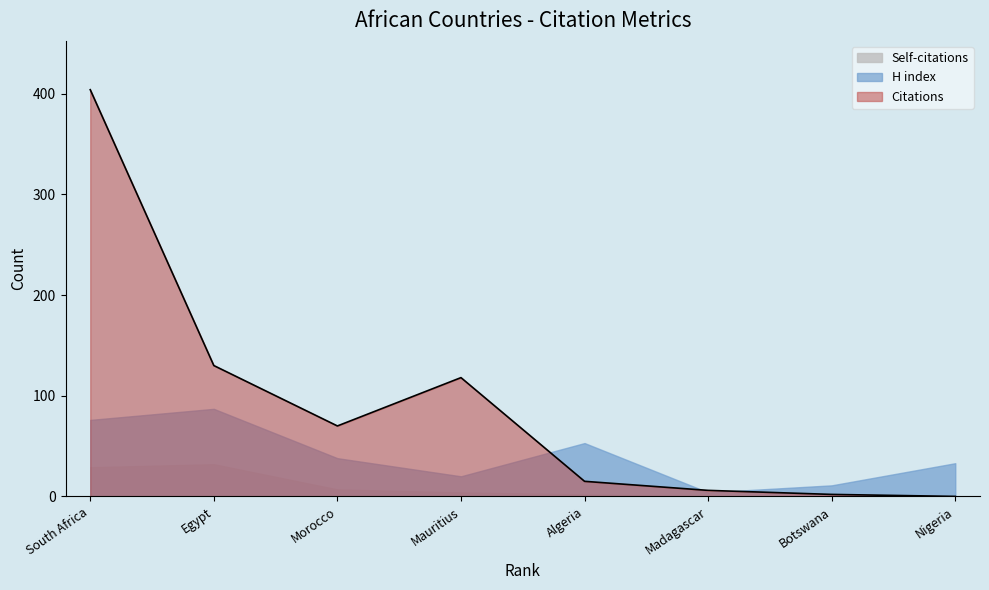

What is the difference between the second highest and minimum values in the H index series?

72